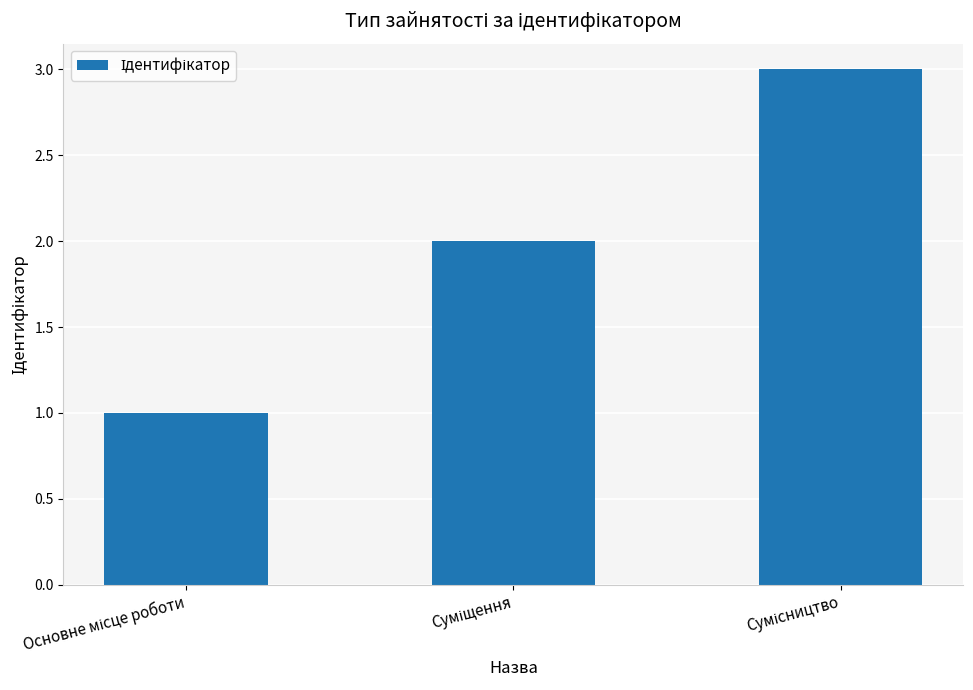

What is the greatest value displayed?

3